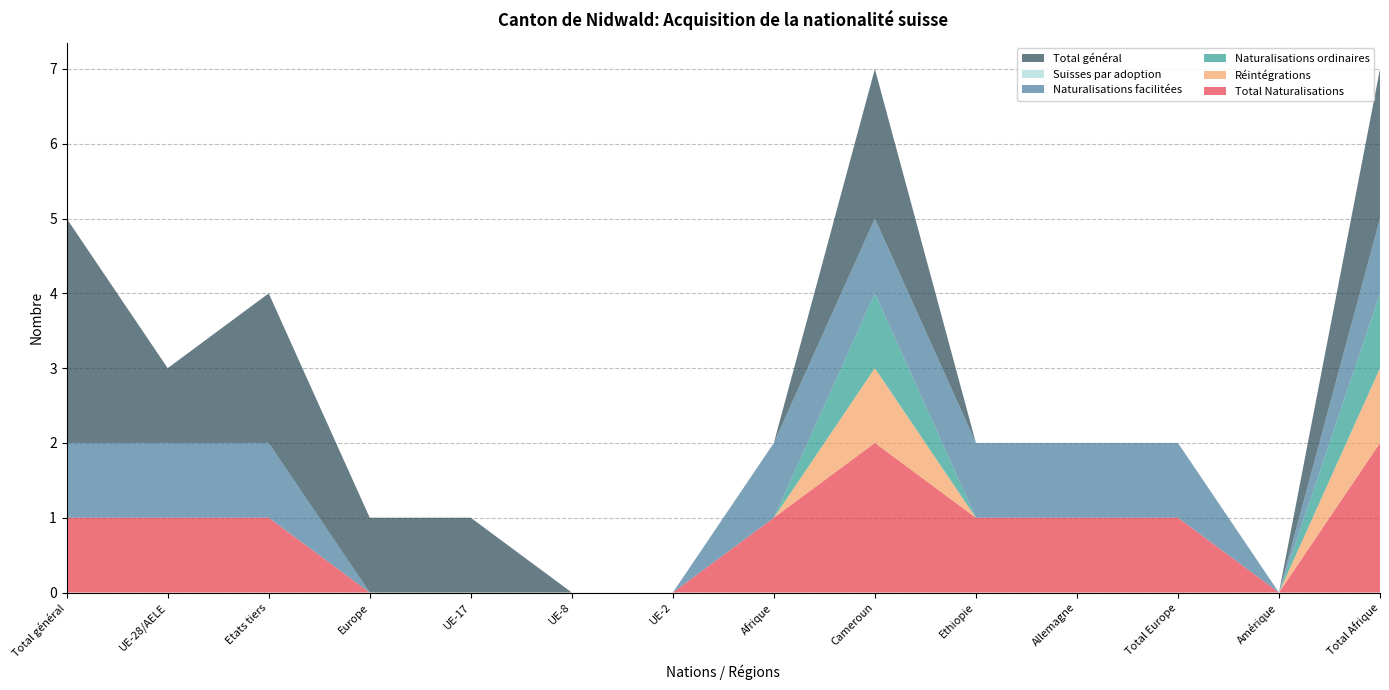

Reading left to right, what are all the values shown in this chart?

Total Naturalisations: Total général=1	UE-28/AELE=1	Etats tiers=1	Europe=0	UE-17=0	UE-8=0	UE-2=0	Afrique=1	Cameroun=2	Ethiopie=1	Allemagne=1	Total Europe=1	Amérique=0	Total Afrique=2
Réintégrations: Total général=0	UE-28/AELE=0	Etats tiers=0	Europe=0	UE-17=0	UE-8=0	UE-2=0	Afrique=0	Cameroun=1	Ethiopie=0	Allemagne=0	Total Europe=0	Amérique=0	Total Afrique=1
Naturalisations ordinaires: Total général=0	UE-28/AELE=0	Etats tiers=0	Europe=0	UE-17=0	UE-8=0	UE-2=0	Afrique=0	Cameroun=1	Ethiopie=0	Allemagne=0	Total Europe=0	Amérique=0	Total Afrique=1
Naturalisations facilitées: Total général=1	UE-28/AELE=1	Etats tiers=1	Europe=0	UE-17=0	UE-8=0	UE-2=0	Afrique=1	Cameroun=1	Ethiopie=1	Allemagne=1	Total Europe=1	Amérique=0	Total Afrique=1
Suisses par adoption: Total général=0	UE-28/AELE=0	Etats tiers=0	Europe=0	UE-17=0	UE-8=0	UE-2=0	Afrique=0	Cameroun=0	Ethiopie=0	Allemagne=0	Total Europe=0	Amérique=0	Total Afrique=0
Total général: Total général=3	UE-28/AELE=1	Etats tiers=2	Europe=1	UE-17=1	UE-8=0	UE-2=0	Afrique=0	Cameroun=2	Ethiopie=0	Allemagne=0	Total Europe=0	Amérique=0	Total Afrique=2